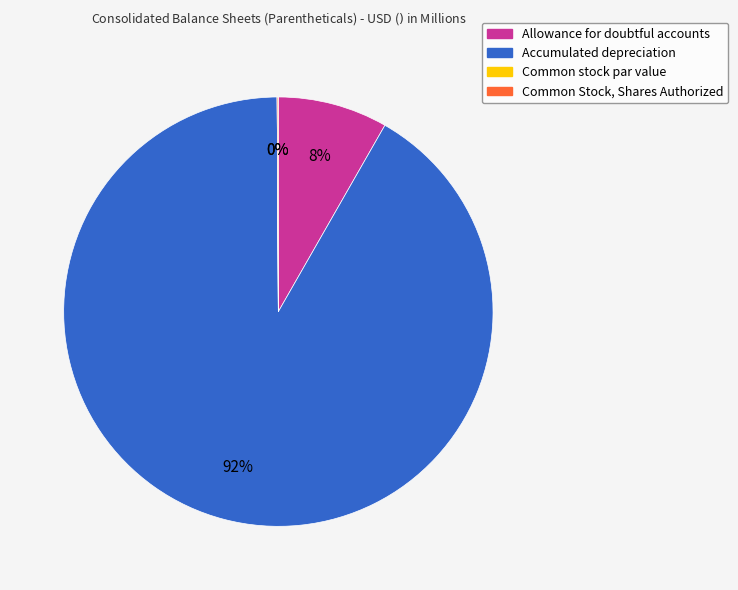

Which slice is the largest?

Accumulated depreciation